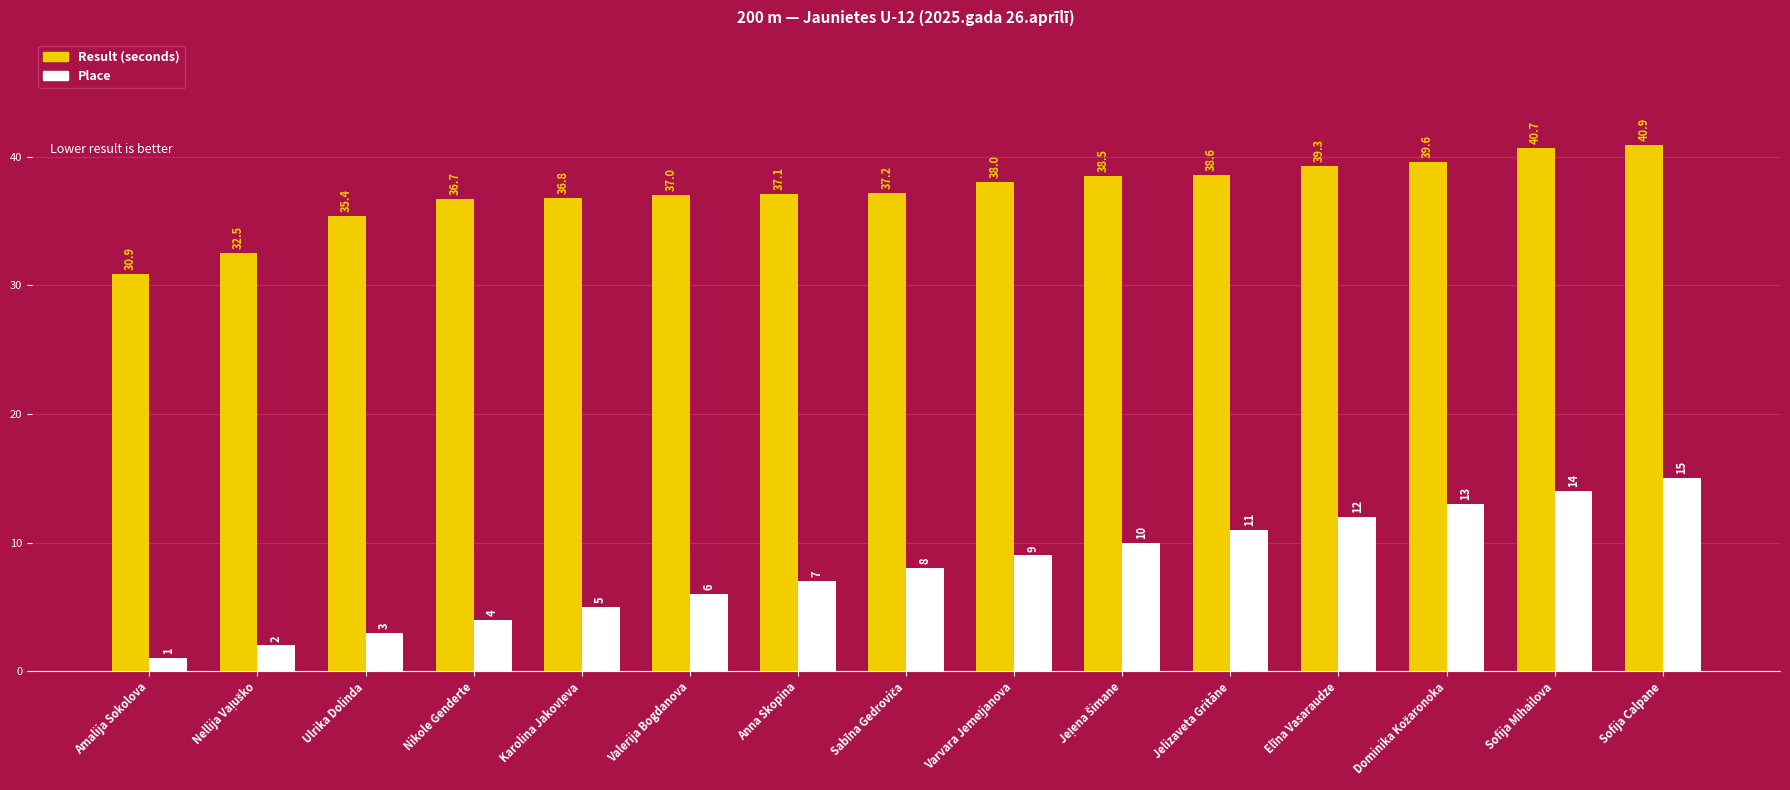

Does the chart contain stacked bars?

No